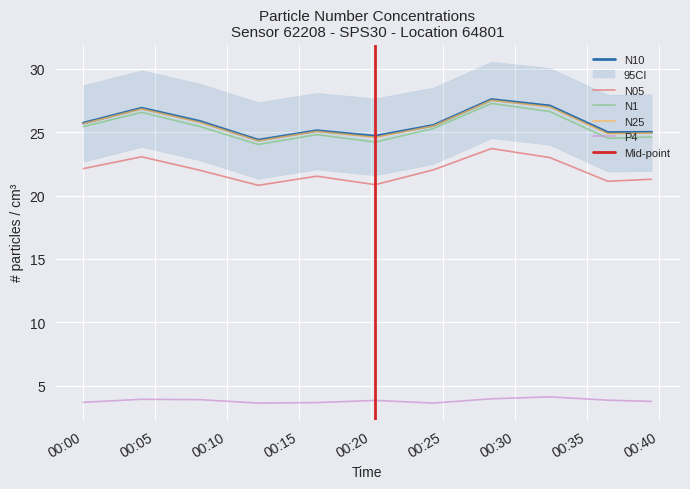

True or false: N25 and N05 intersect in this chart.

False